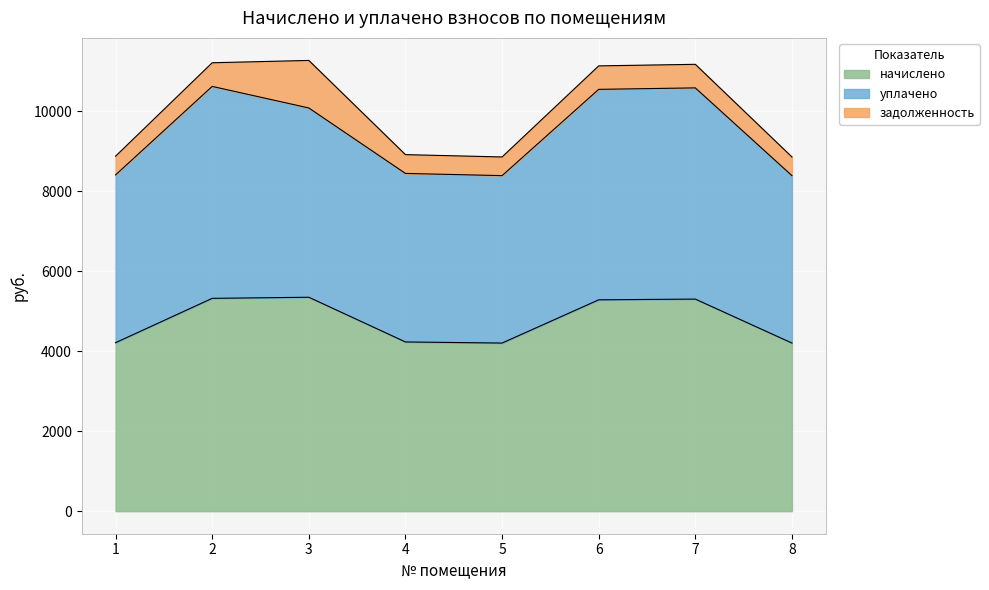

What is the difference between the начислено values at 6 and 2?

37.0